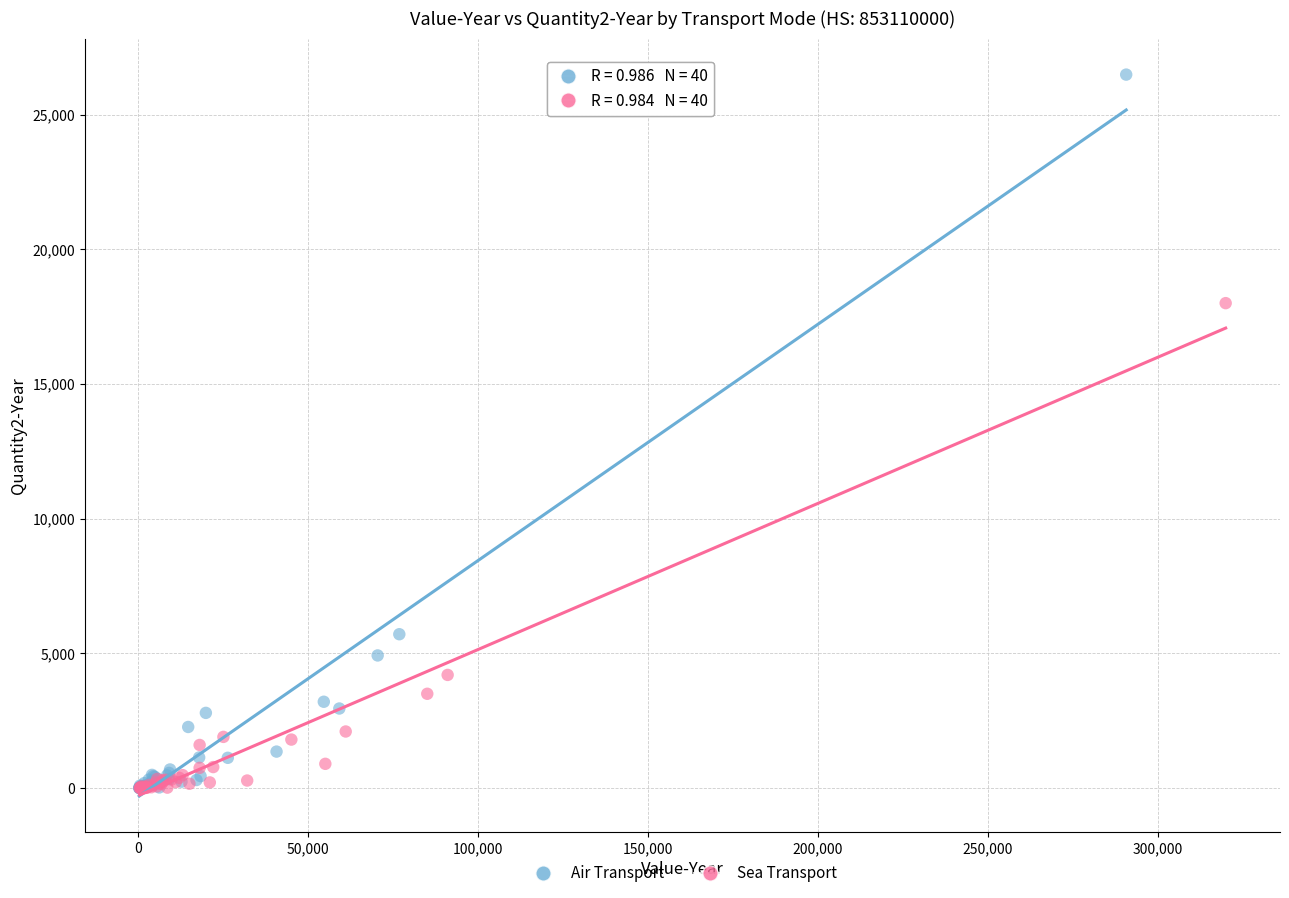

Which series reaches the maximum Y coordinate?

Air Transport